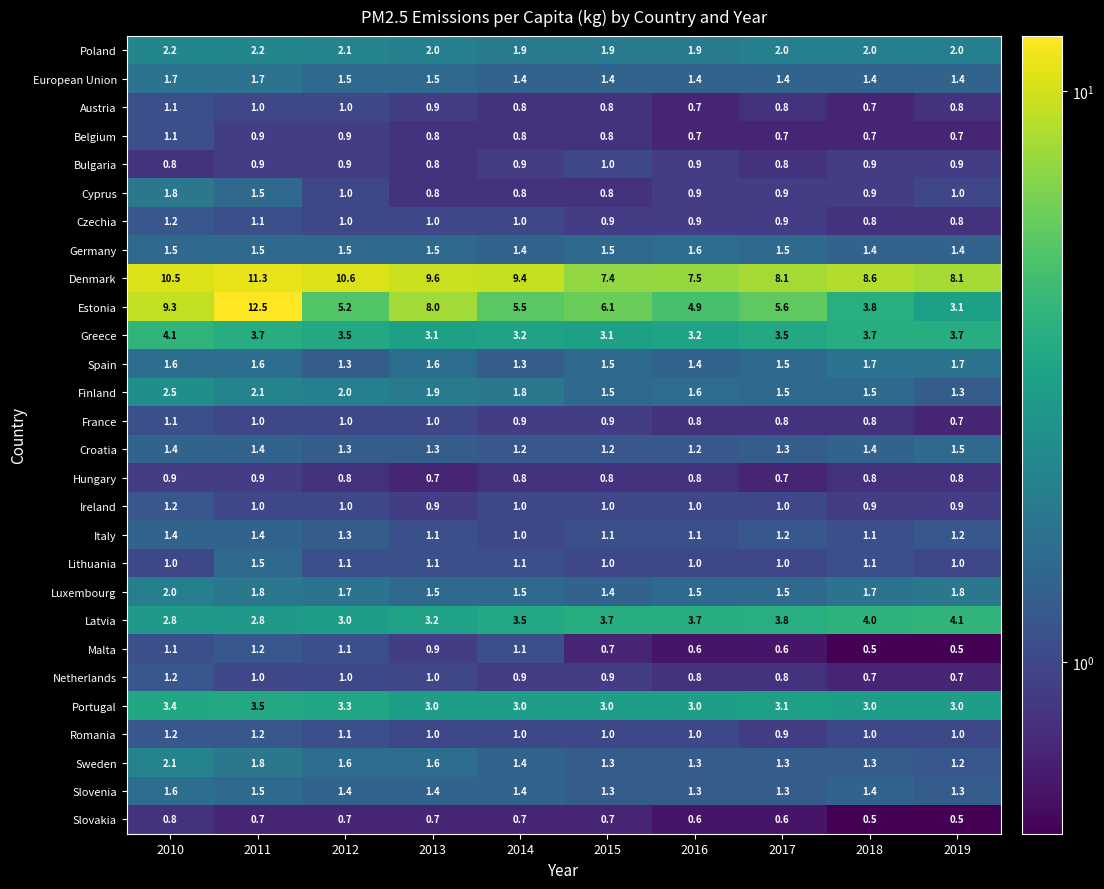

What is the sum of all Luxembourg values?

16.4